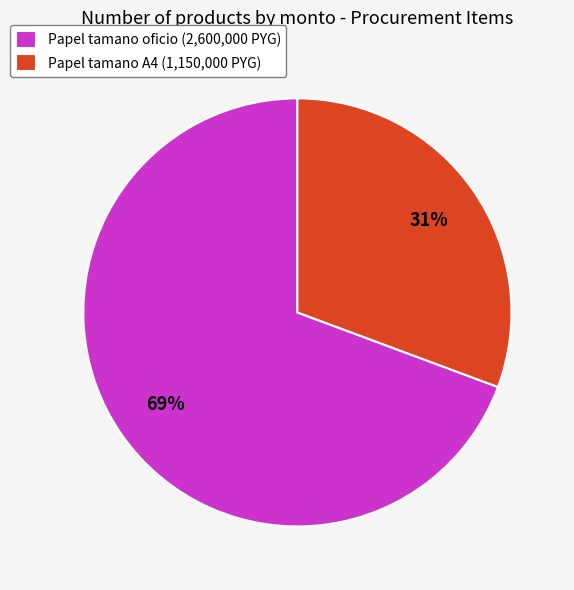

True or false: Papel tamano A4 accounts for 19% of the total.

False